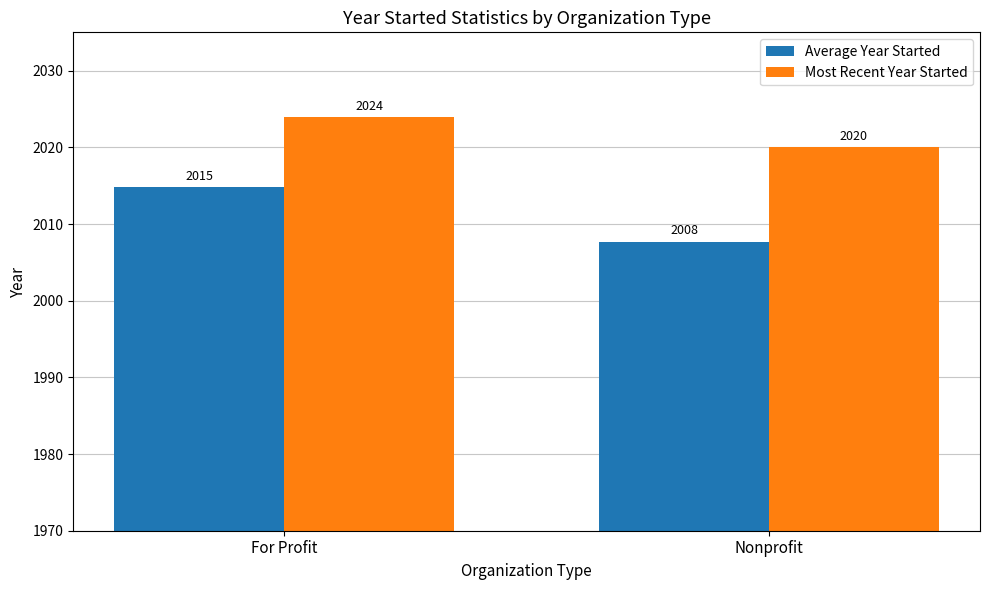

Which series has the largest range (max minus min)?

Average Year Started